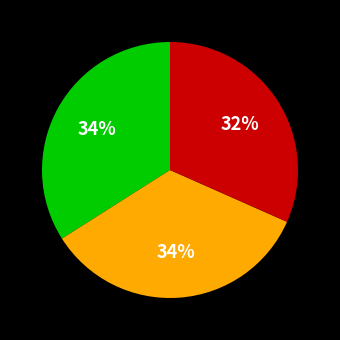

Does any single category account for the majority?

No